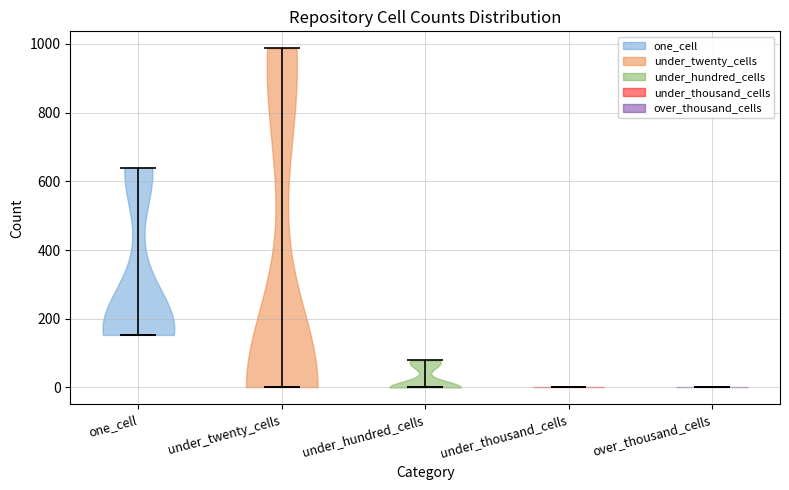

Reading left to right, read every violin against the y-axis: where its median line is, and the lowest and highest points it reaches. The values are not printed on the chart, so give them approximately, as read against the axis.

one_cell: median line 160, lowest point 160, highest point 640
under_twenty_cells: median line 0, lowest point 0, highest point 980
under_hundred_cells: median line 0, lowest point 0, highest point 80
under_thousand_cells: median line 0, lowest point 0, highest point 0
over_thousand_cells: median line 0, lowest point 0, highest point 0